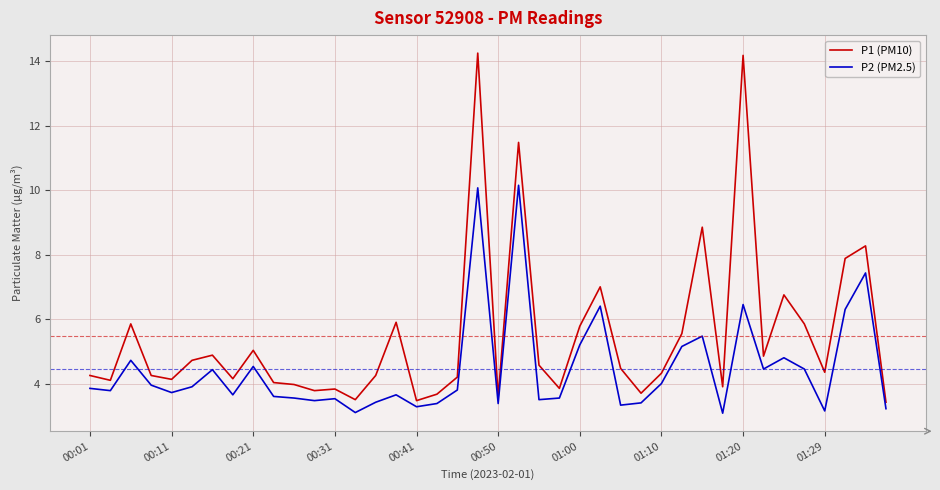

Which series has the largest range (max minus min)?

P1 (PM10)